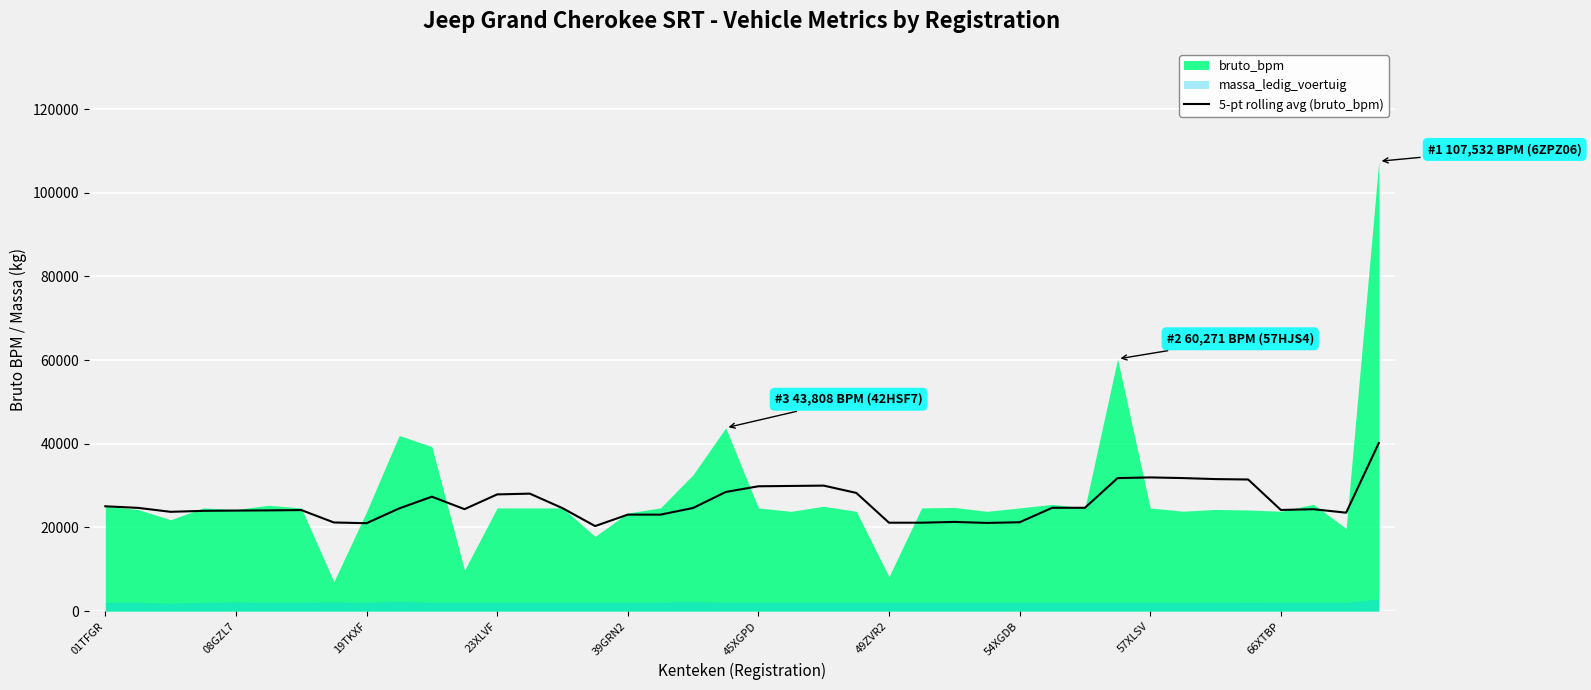

What is the highest value of the 5-pt rolling avg (bruto_bpm) series?

40173.6